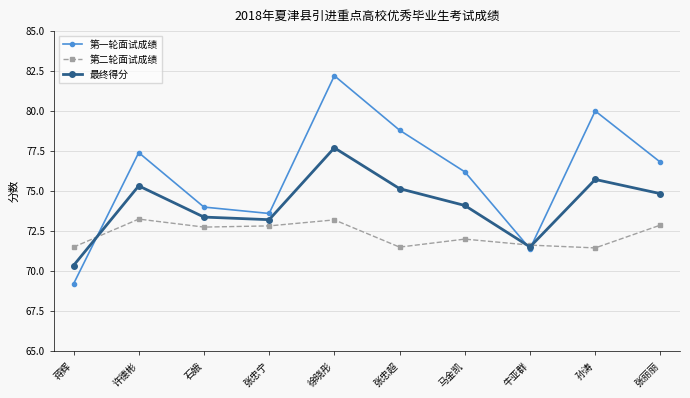

How many interior local peaks does the 第一轮面试成绩 series have?

3